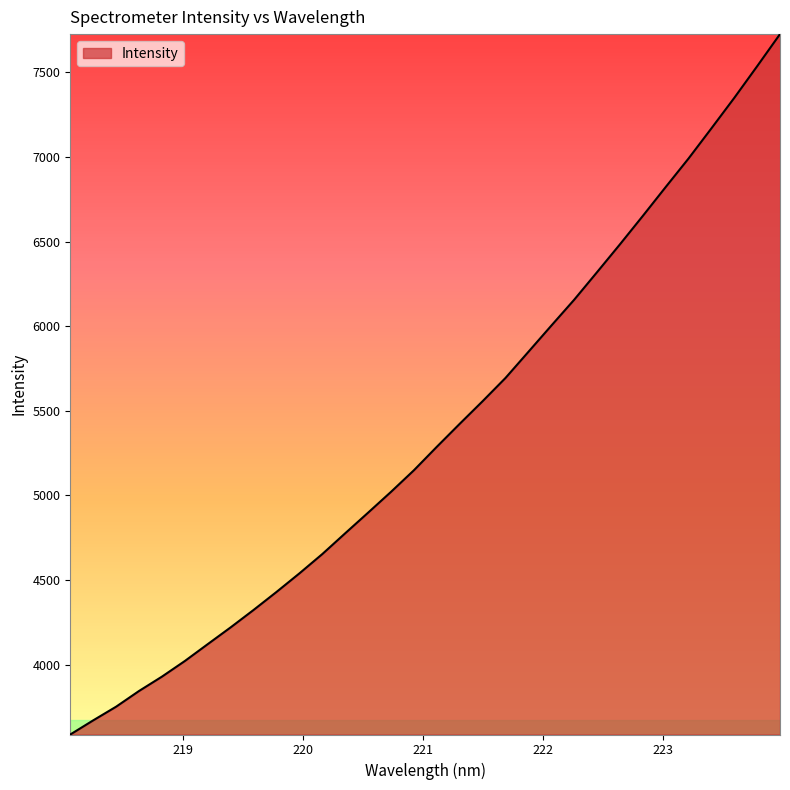

What is the difference between the maximum and minimum values?

4140.2